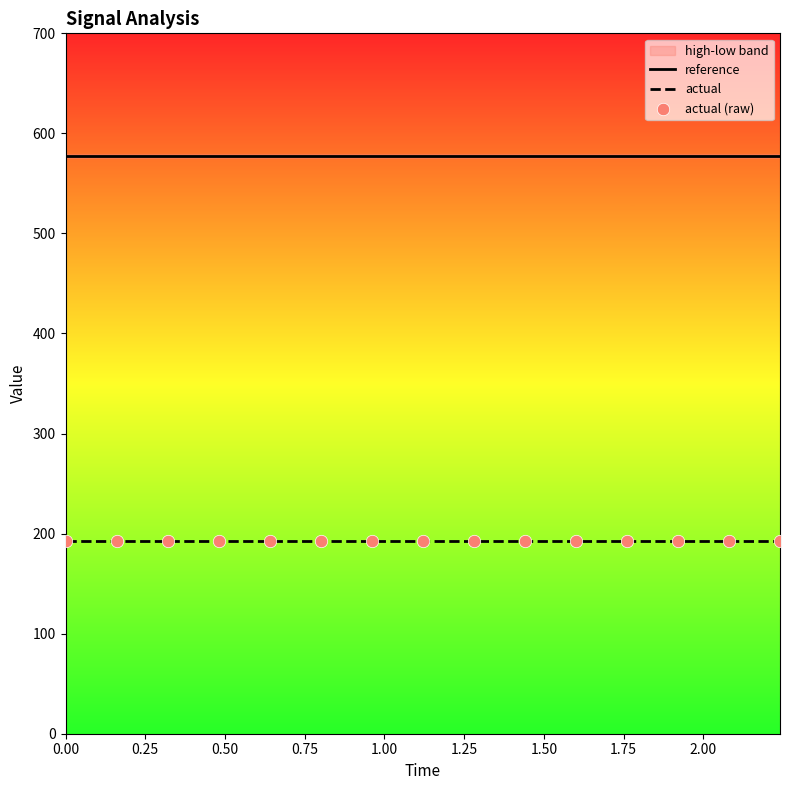

Which series has the largest Y range (max minus min)?

reference